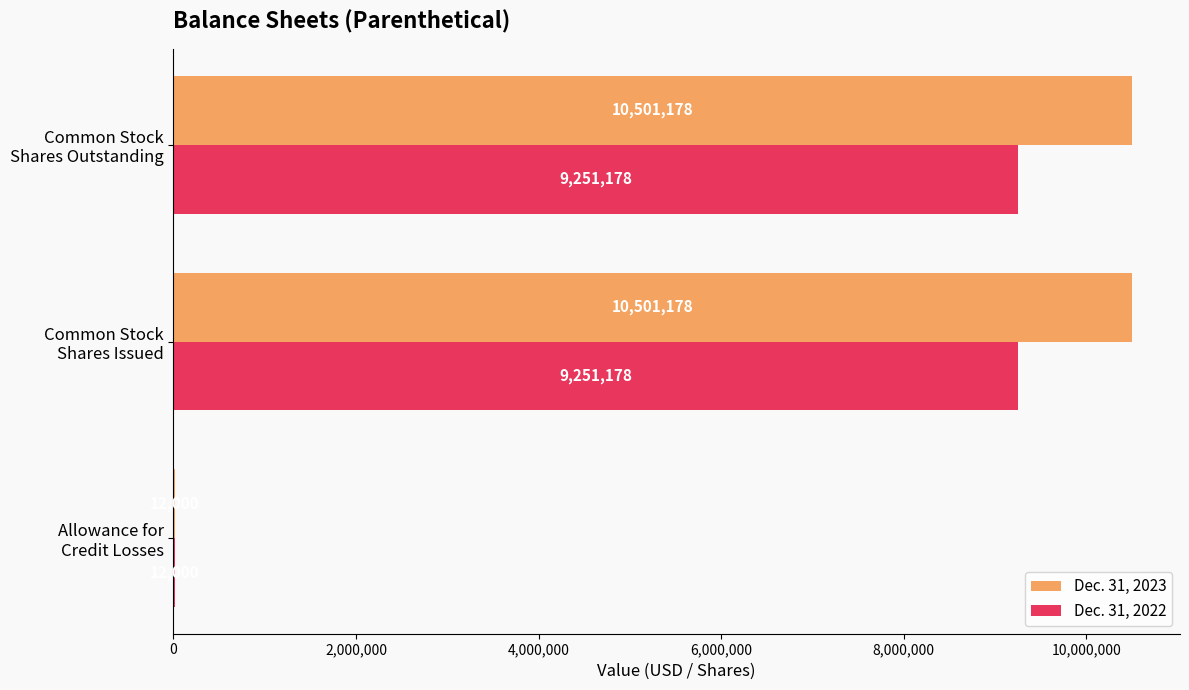

How many Dec. 31, 2023 values are between 12000 and 10501178?

3